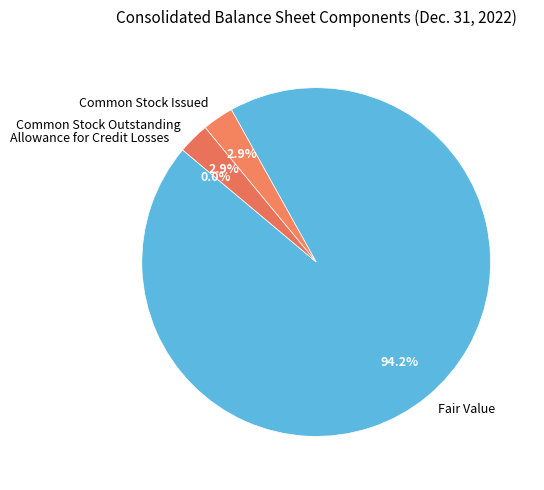

What is the largest slice in the pie chart?

Fair Value